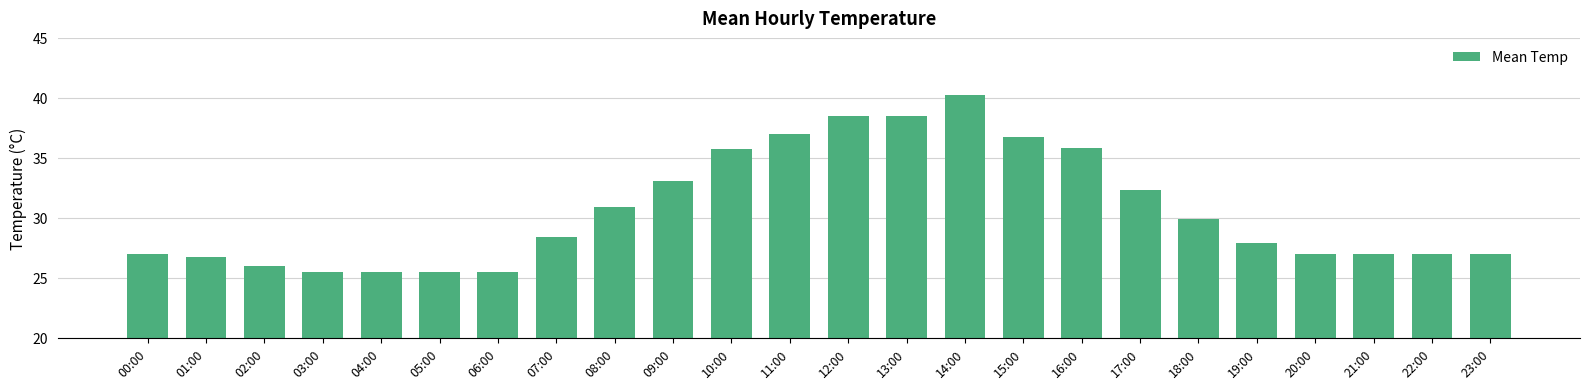

What is the sum of the values at 04:00 and 19:00?

53.4